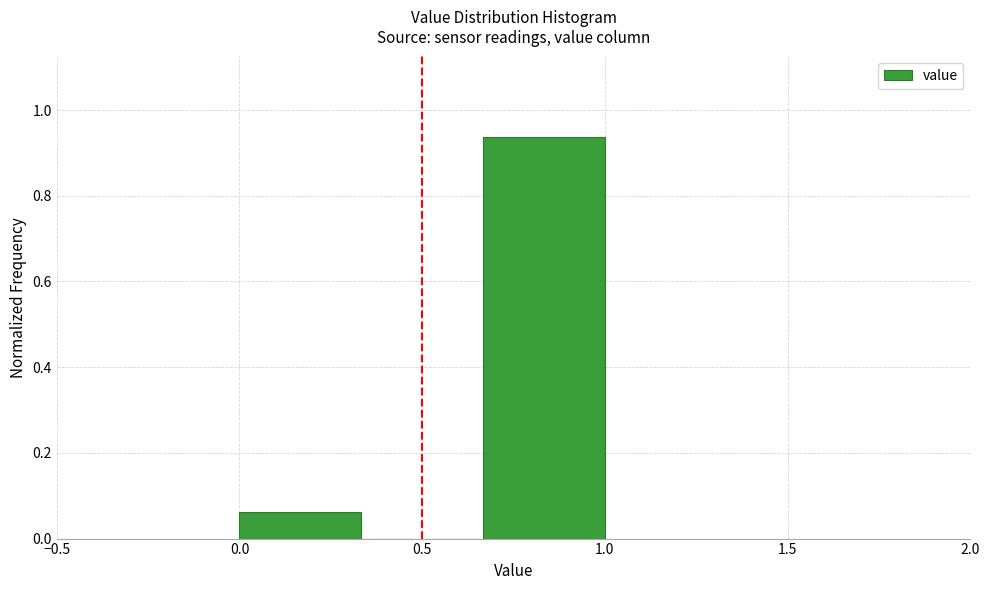

Reading left to right, transcribe this chart: for each bar, give the range it covers on the x-axis and its height. Neither the bar edges nor the heights are printed on the chart, so give them approximately, as read against the axes.

0.00 to 0.35: 0.06
0.35 to 0.65: 0
0.65 to 1.00: 0.94